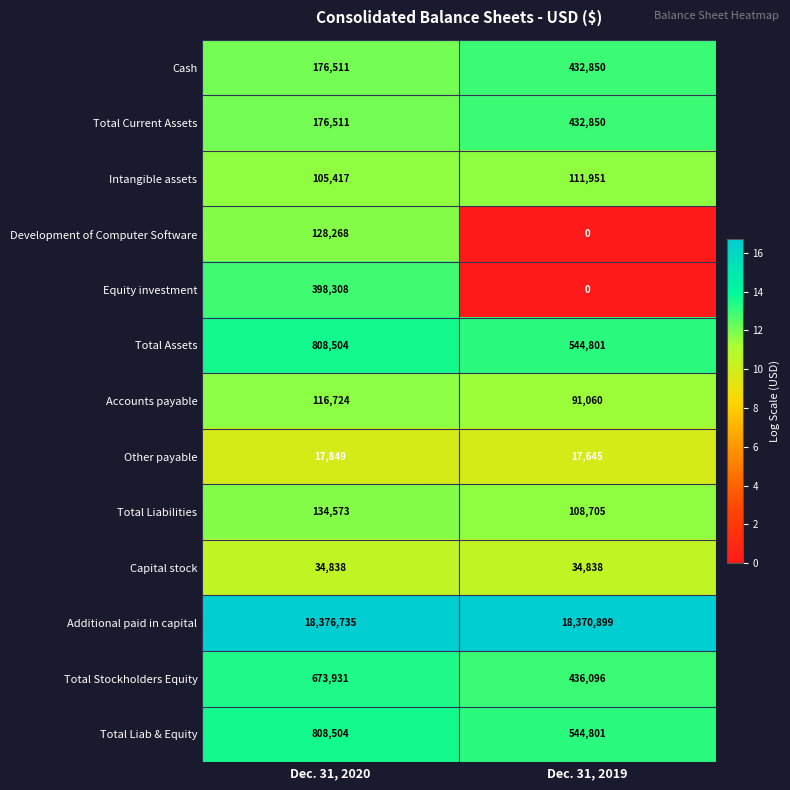

Read the Total Liabilities value at Dec. 31, 2020.

134573